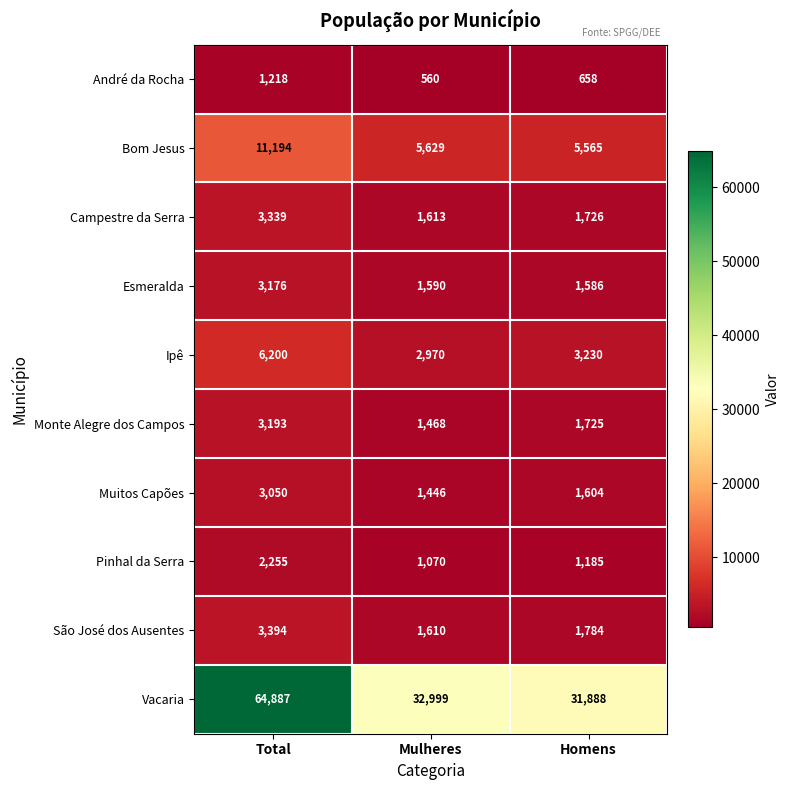

The Monte Alegre dos Campos series shows 1468 at Mulheres. True or false?

True